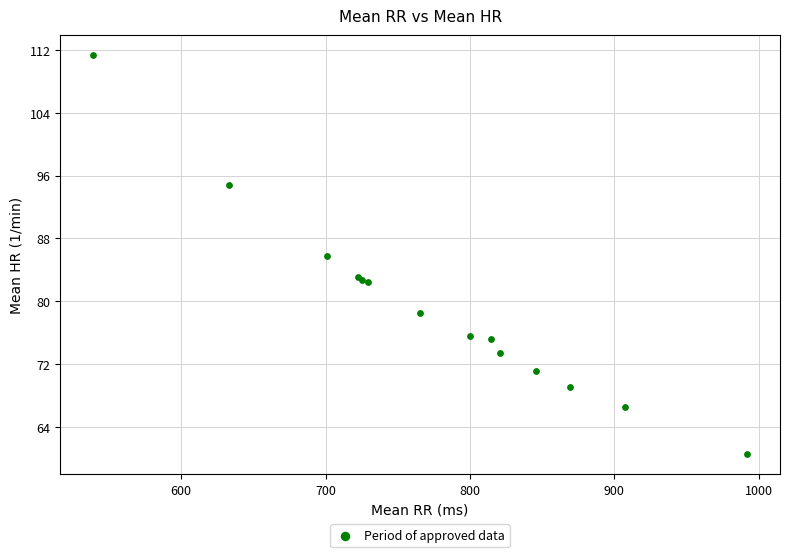

What Y value in the scatter plot is closest to 85?

85.7